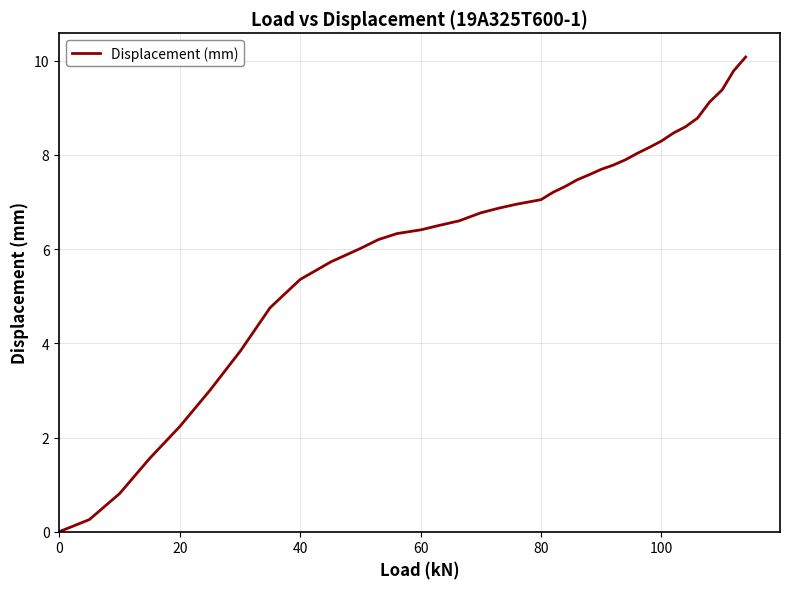

What is the difference between the maximum and minimum values?

10.1